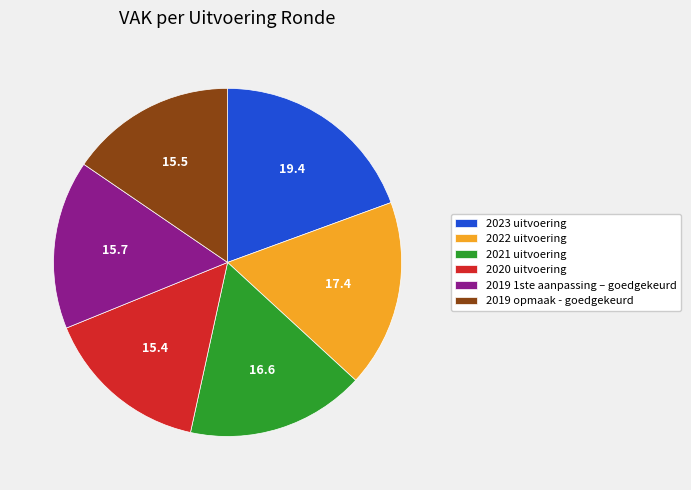

Do 2021 uitvoering and 2022 uitvoering together represent more than half of the pie?

No